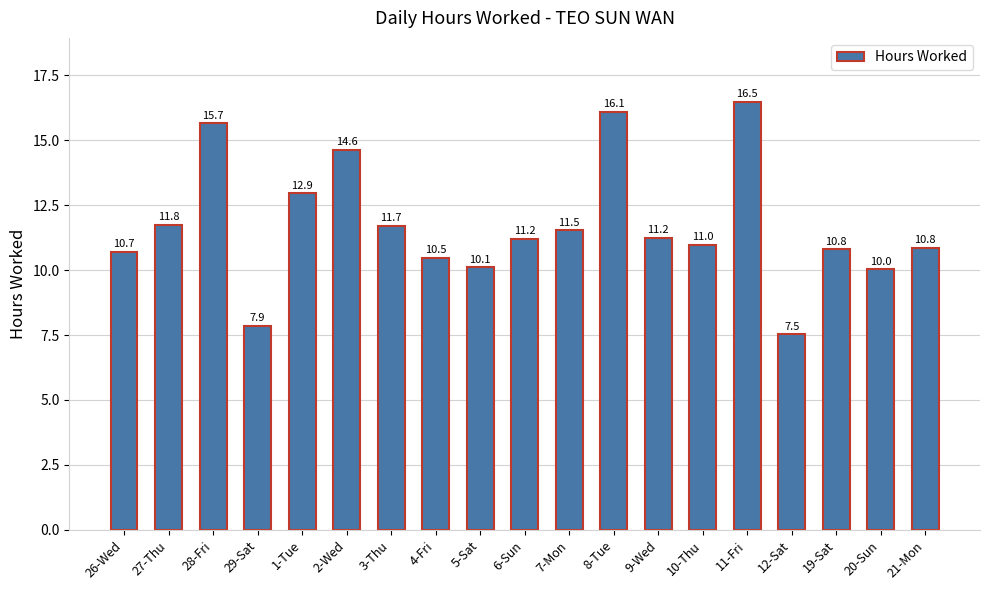

What is the sum of the values at 8-Tue and 21-Mon?

26.9